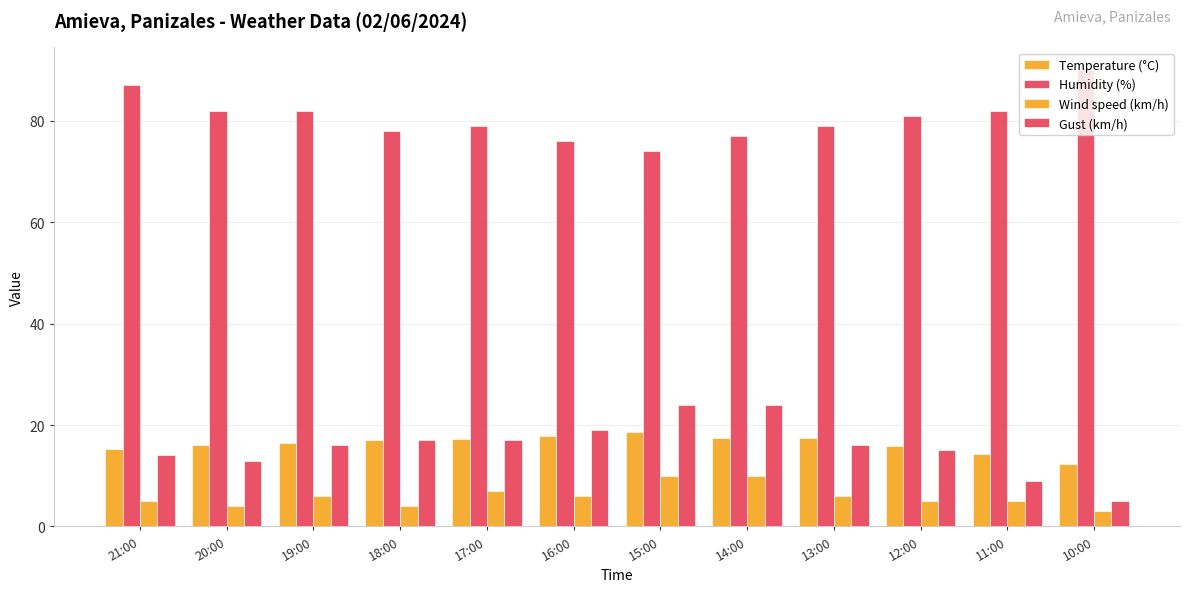

Which series has the widest spread of values?

Gust (km/h)